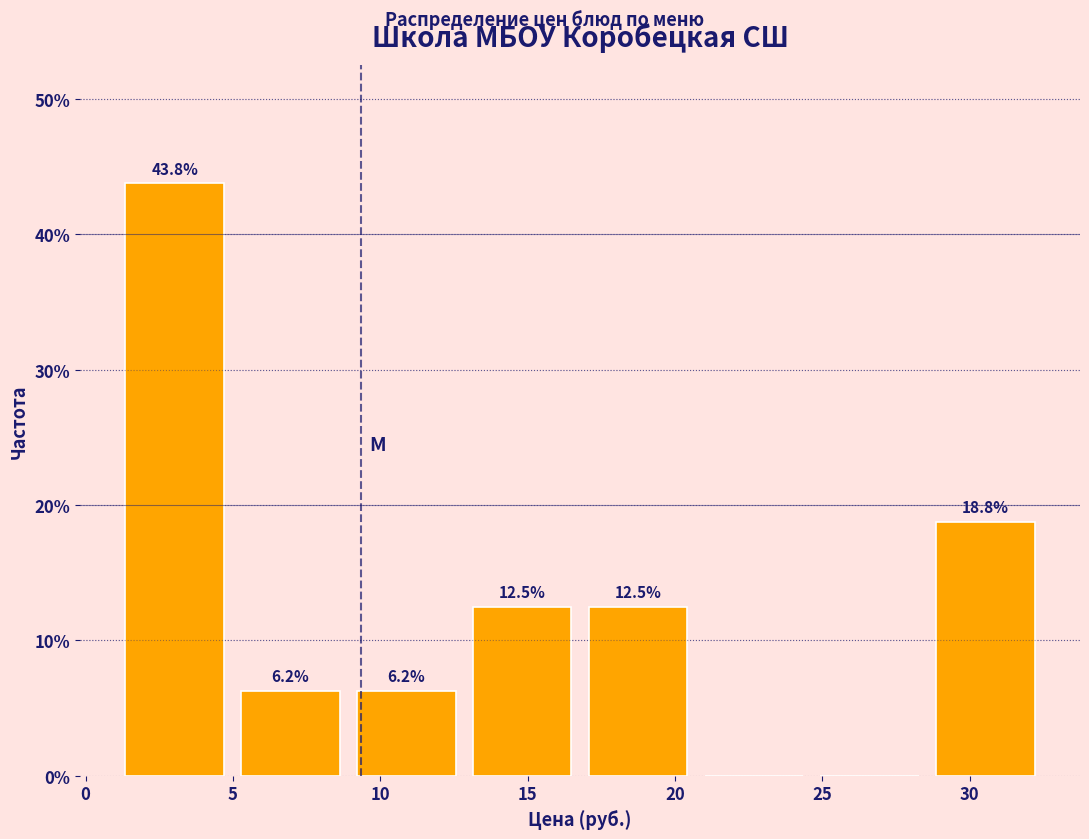

Which range on the x-axis has the tallest bar?

1.0 to 5.0